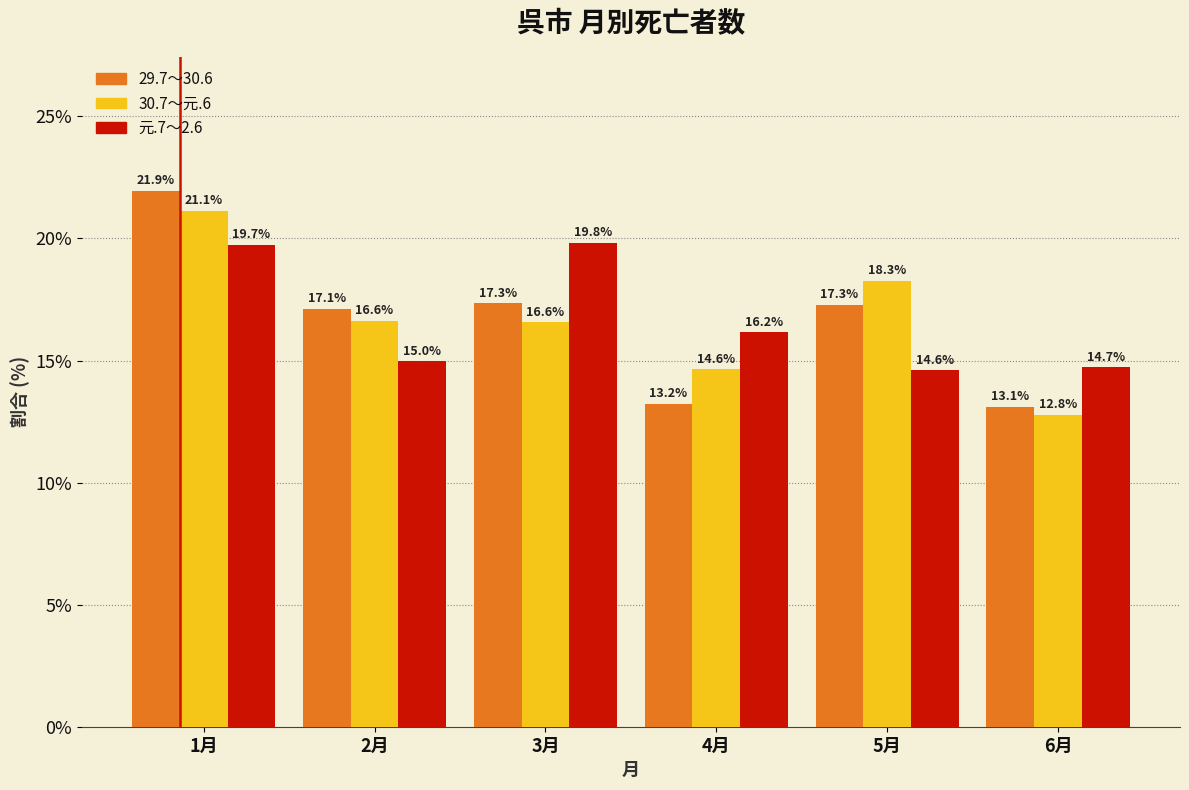

Reading left to right, transcribe all the data shown in this chart.

29.7～30.6: 1月=21.9	2月=17.1	3月=17.3	4月=13.2	5月=17.3	6月=13.1
30.7～元.6: 1月=21.1	2月=16.6	3月=16.6	4月=14.6	5月=18.3	6月=12.8
元.7～2.6: 1月=19.7	2月=15.0	3月=19.8	4月=16.2	5月=14.6	6月=14.7